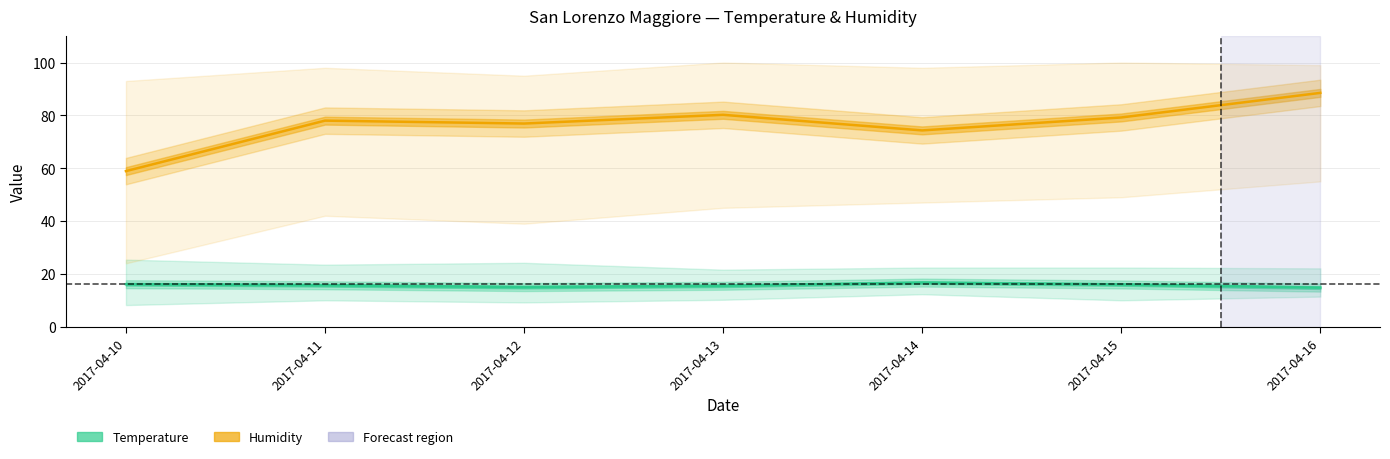

True or false: Temperature (med) and Humidity (med) cross at least once.

False